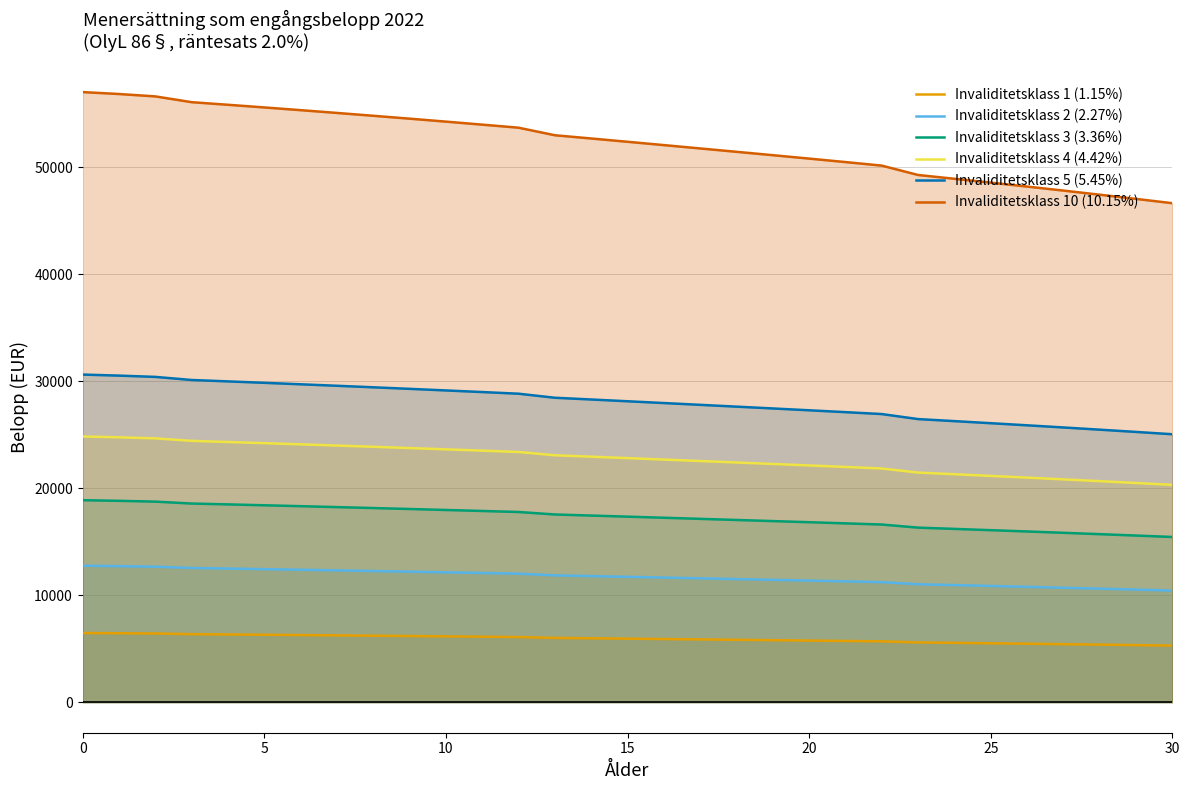

At how many categories does at least one series exceed 51493?

18